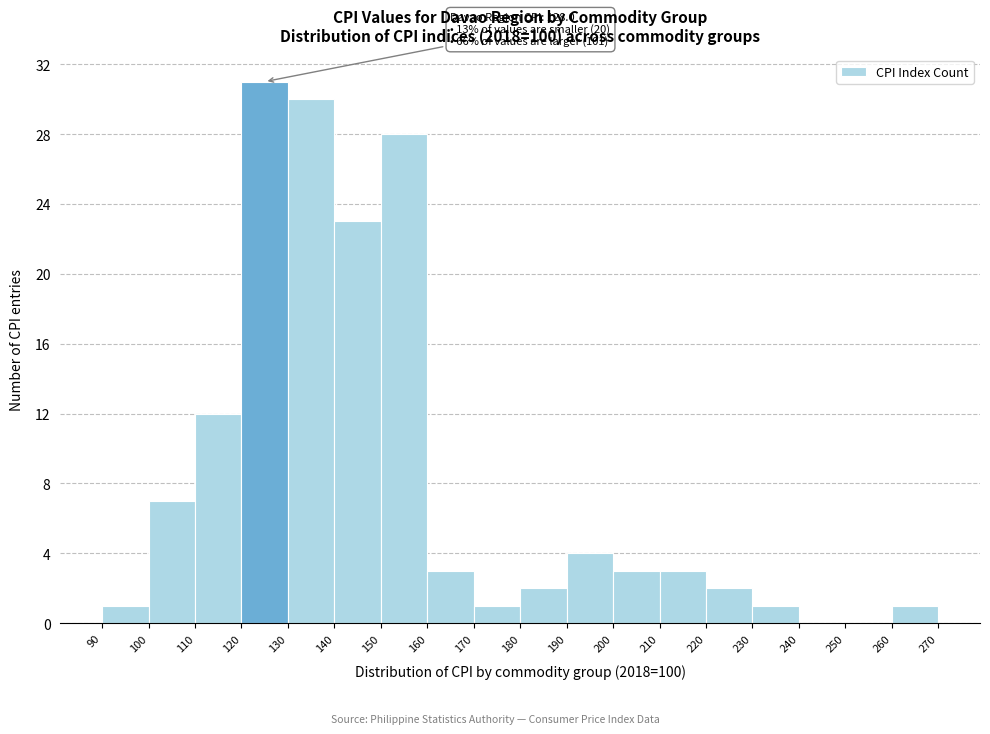

Over which range of the x-axis is the bar tallest?

120 to 130